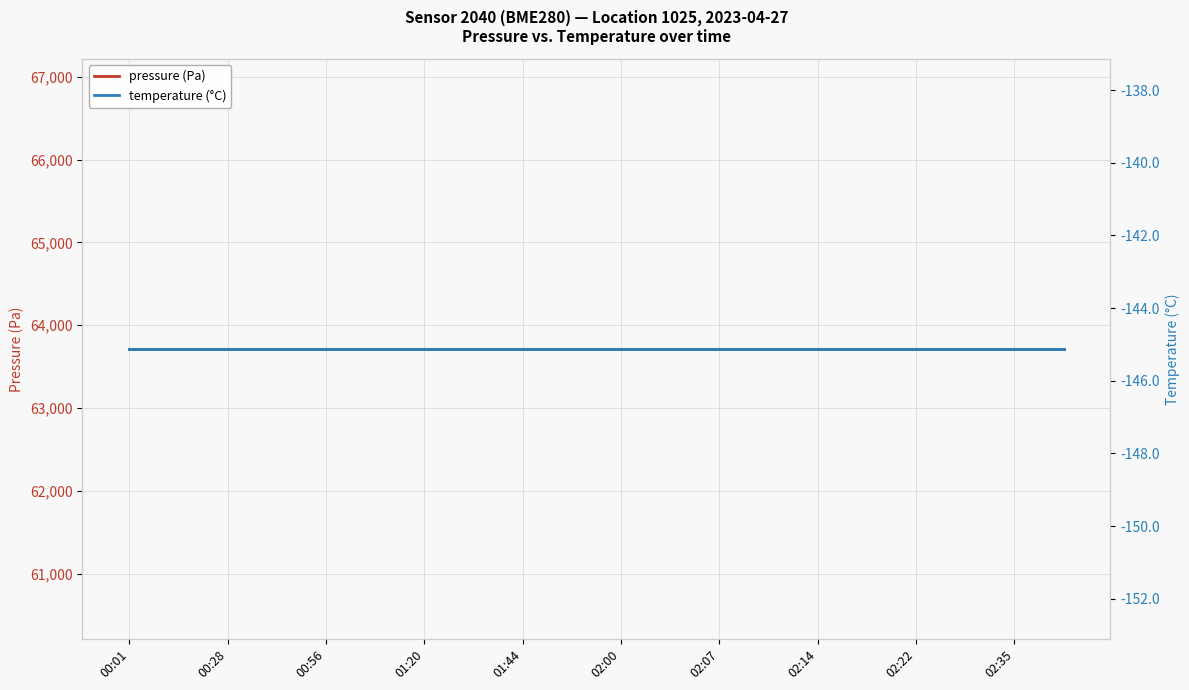

True or false: temperature (°C) and pressure (Pa) cross at least once.

False